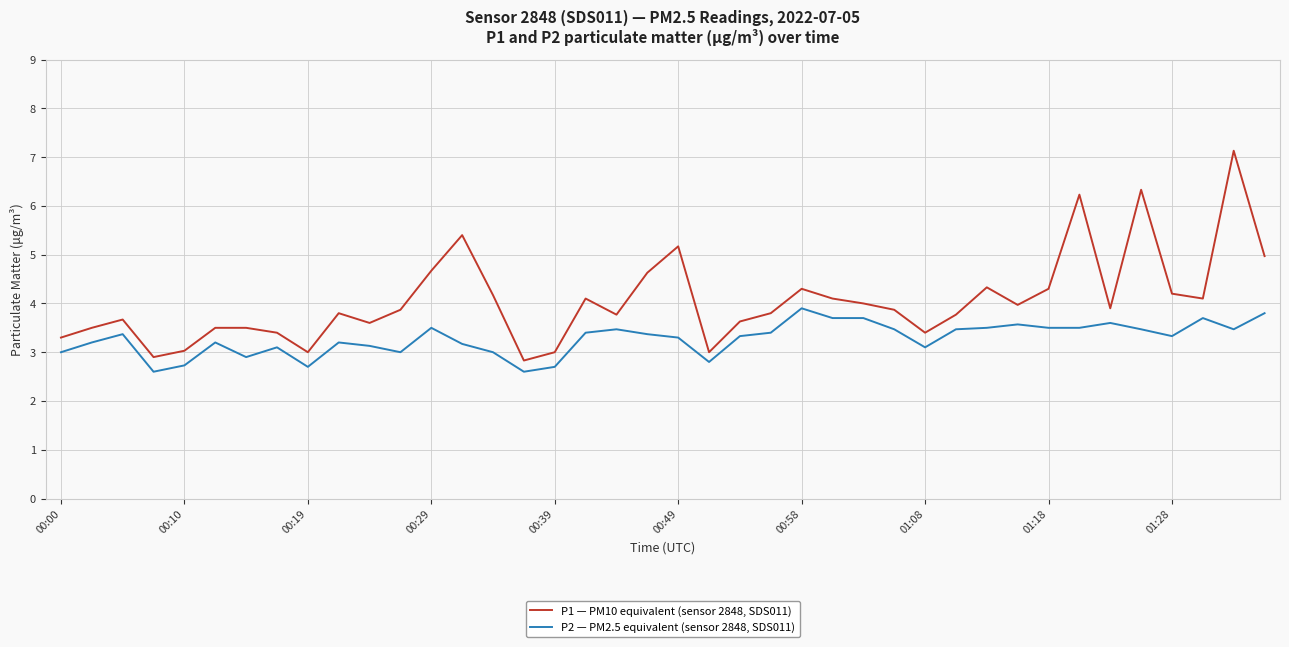

What is the greatest value displayed?

7.1